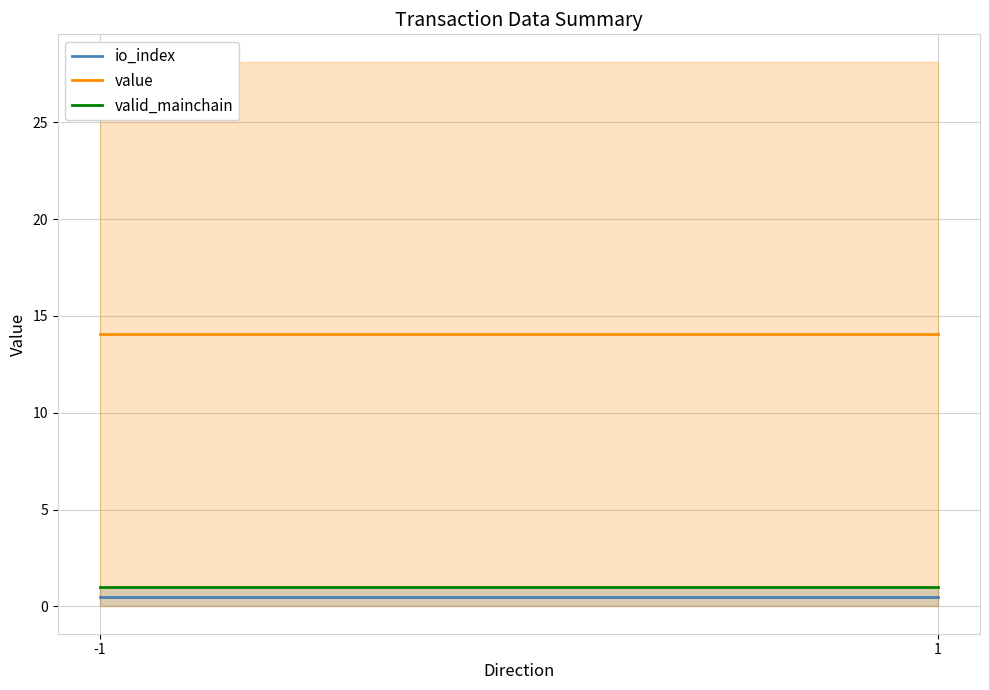

At which category does the chart reach its minimum across all series?

-1